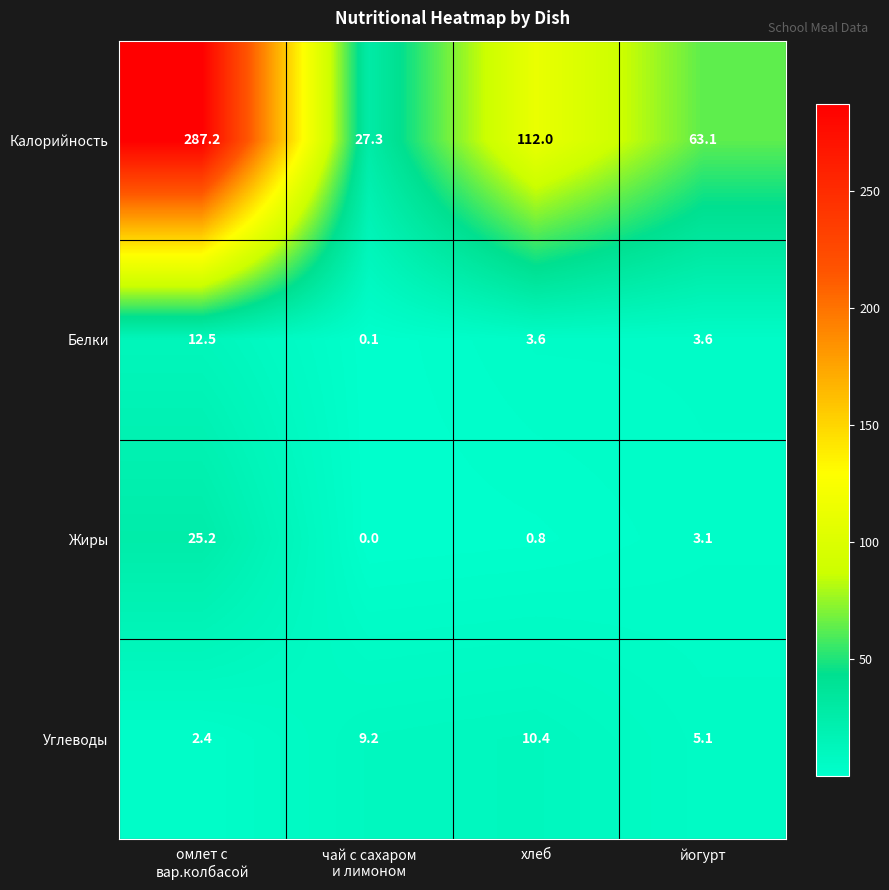

Reading left to right, extract all data points from this chart.

Калорийность: 287.2	27.3	112.0	63.1
Белки: 12.5	0.1	3.6	3.6
Жиры: 25.2	0.0	0.8	3.1
Углеводы: 2.4	9.2	10.4	5.1